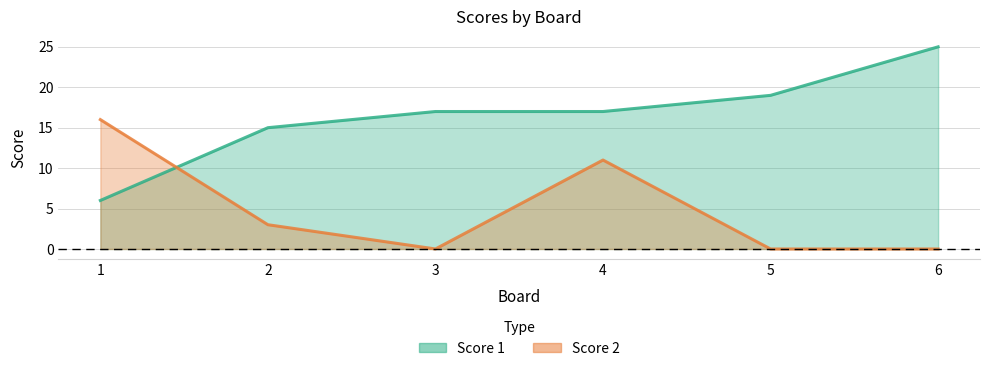

What is the spread (max minus min) of values at 6?

25